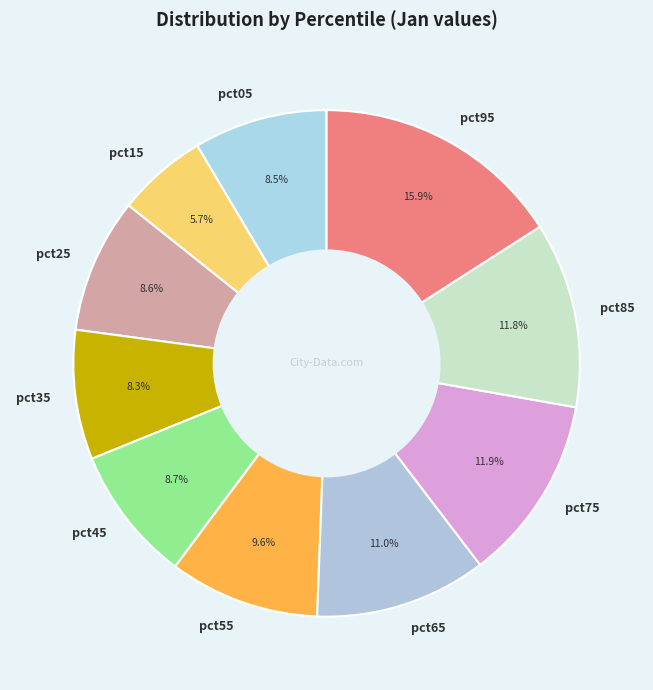

How many segments does this pie chart have?

10